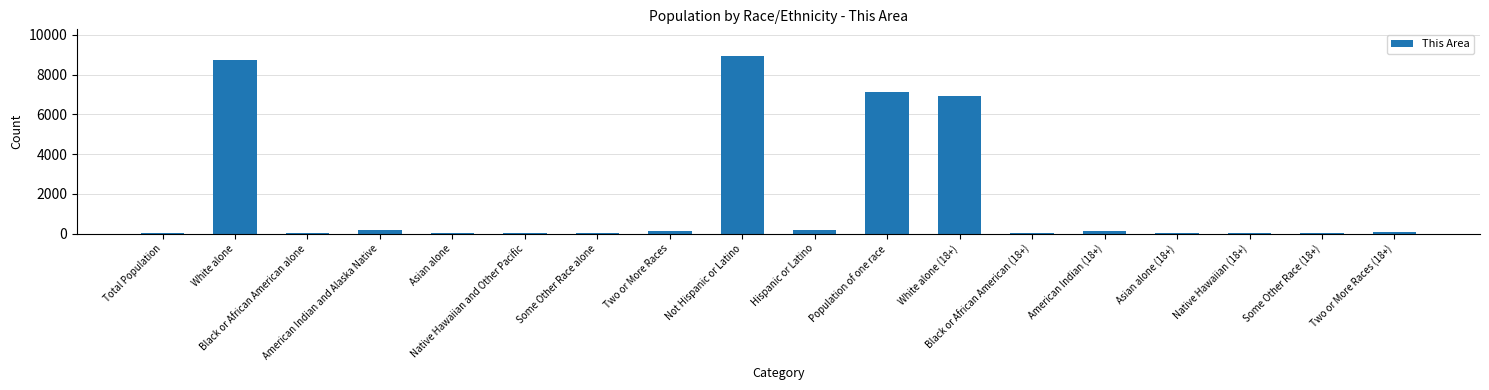

Is it true that the value at Asian alone (18+) is 27?

True